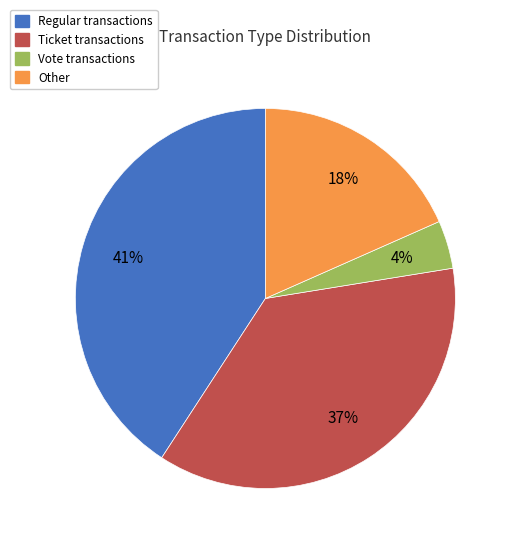

Is there any slice that represents more than half of the pie?

No